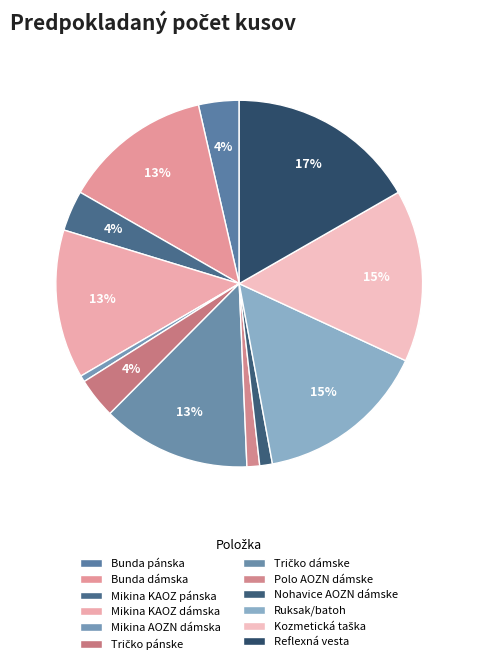

How many slices are in this pie chart?

12